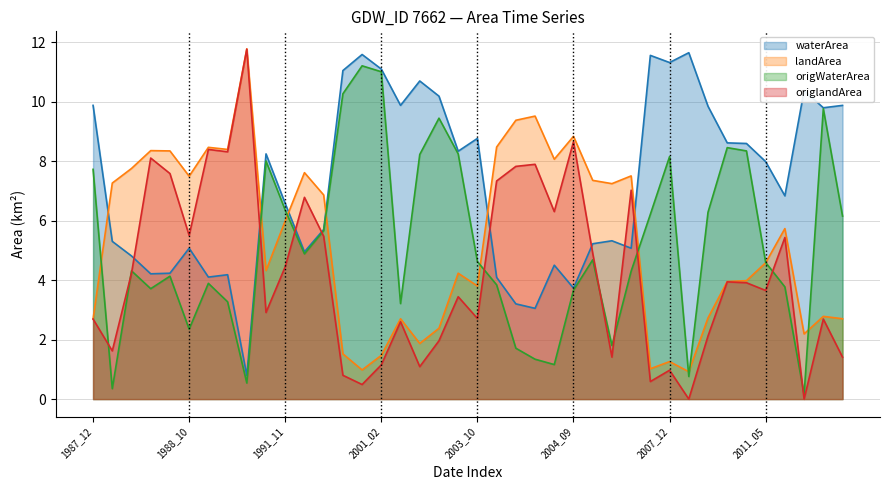

At which label is landArea closest to 6?

1991_11